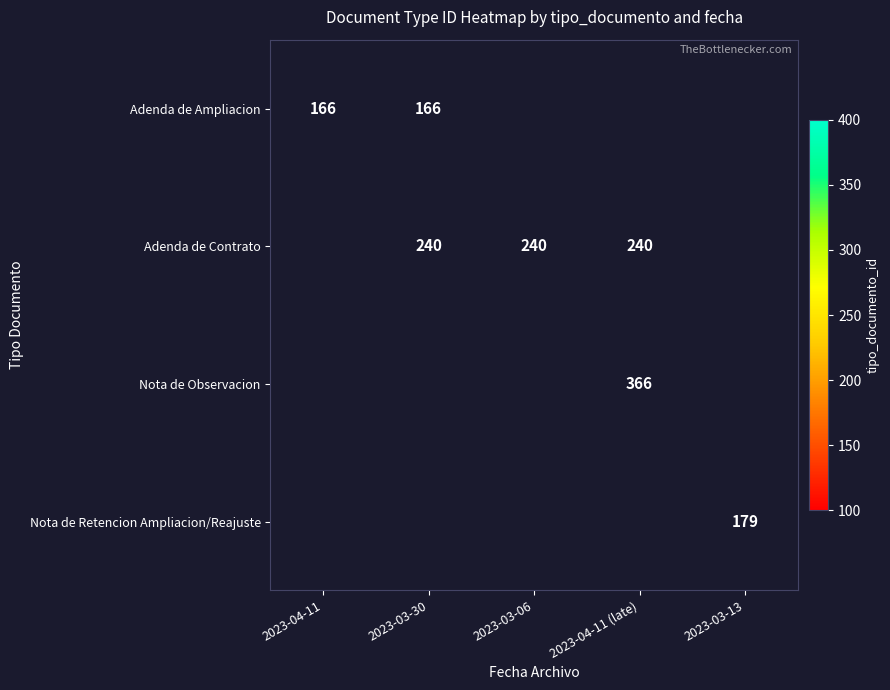

True or false: Adenda de Contrato has a value of 353 at 2023-04-11 (late).

False